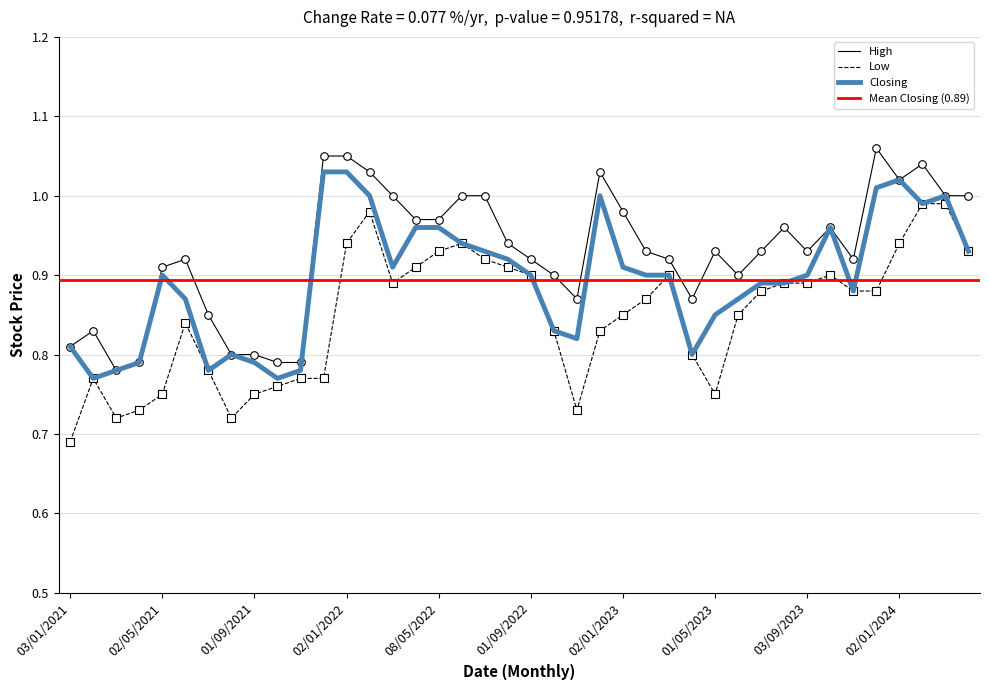

At which category is the sum across all series the highest?

01/02/2024